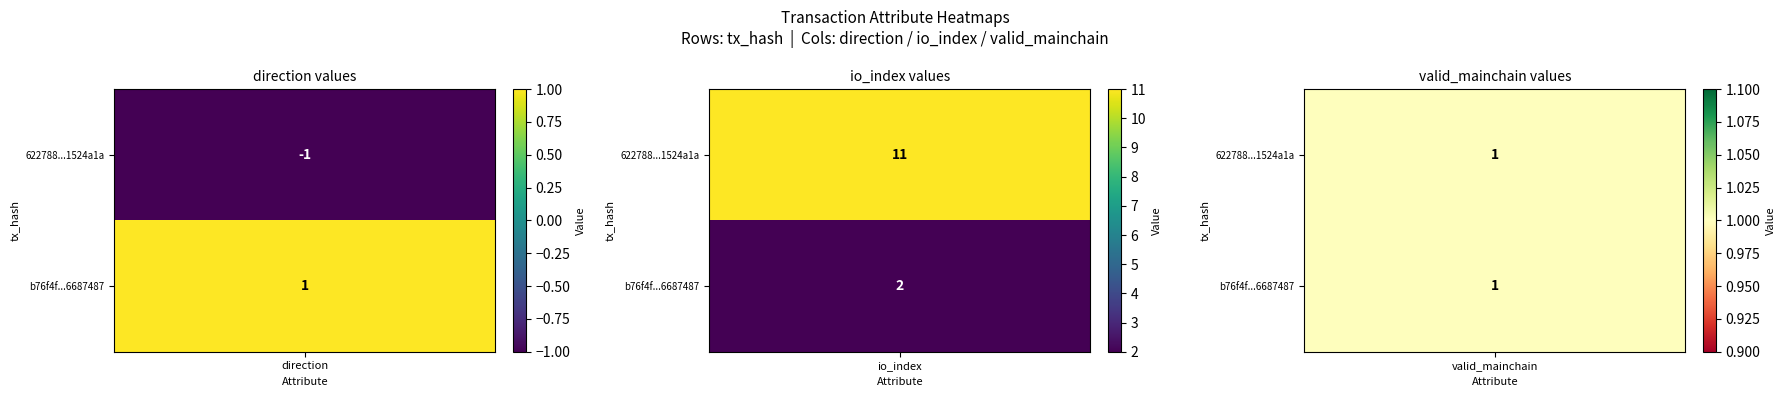

Count the b76f4f9e99f60fbb6d6ba6f90d0564e66687487 values in the range 1 to 2.

3